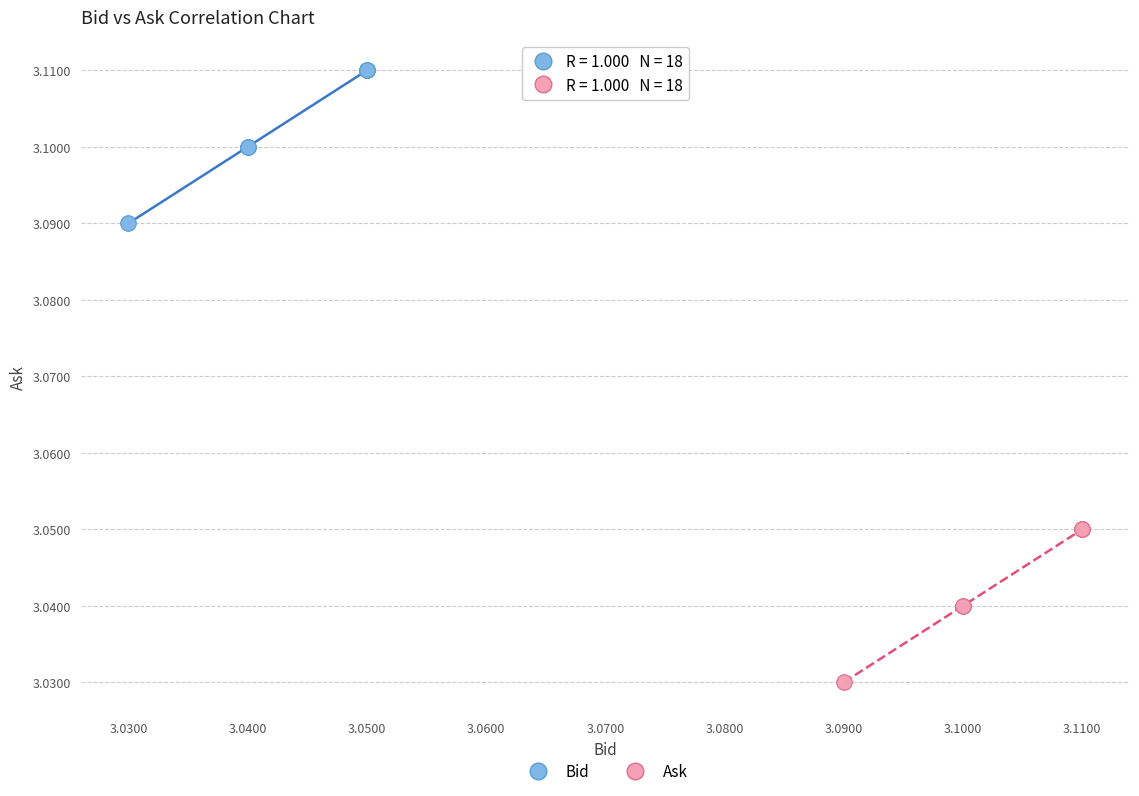

Which series reaches the maximum Y coordinate?

Bid